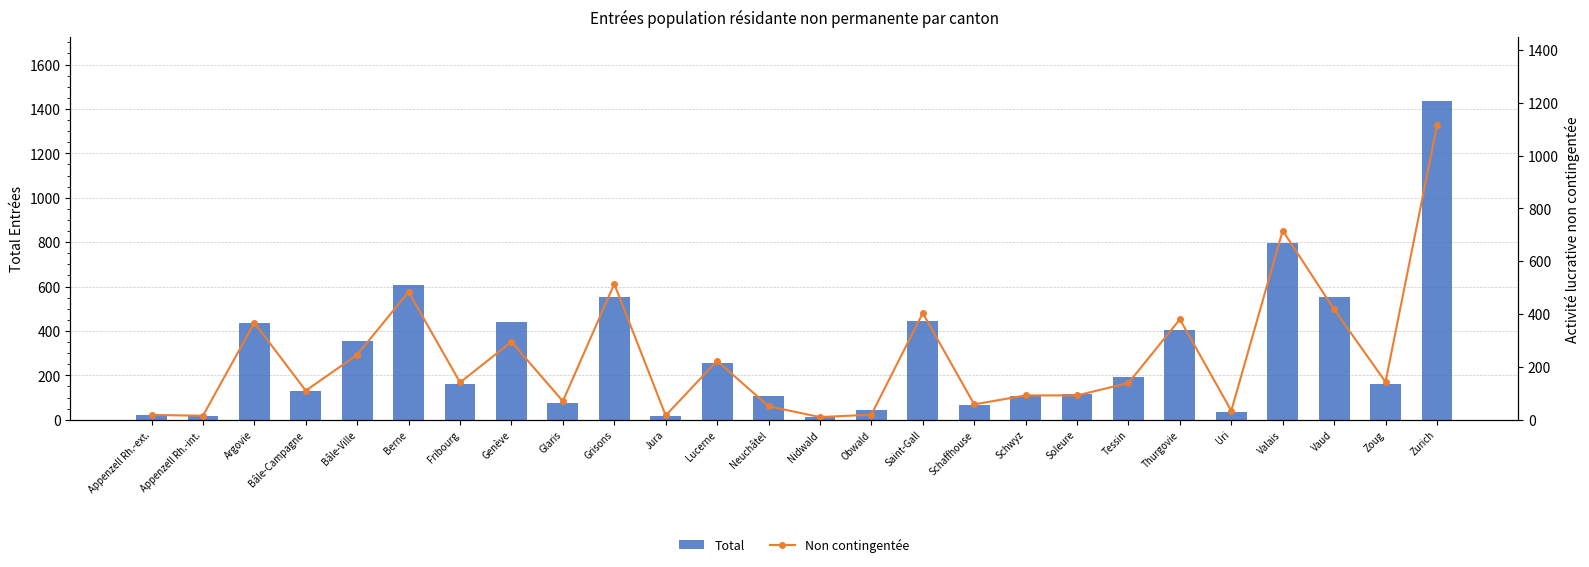

Are the bars grouped side by side (vs. stacked)?

Yes